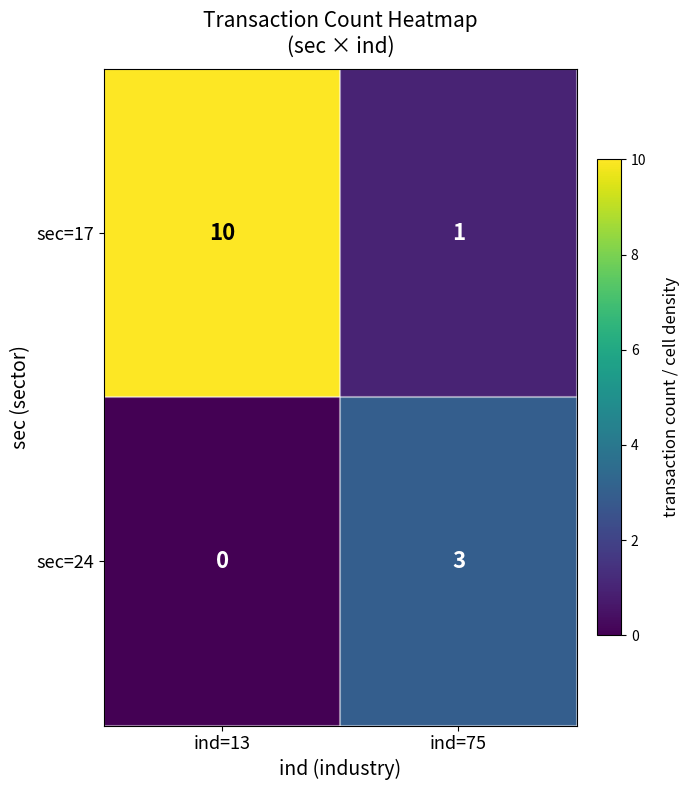

Between ind=13 and ind=75, which series saw the biggest shift?

sec=17